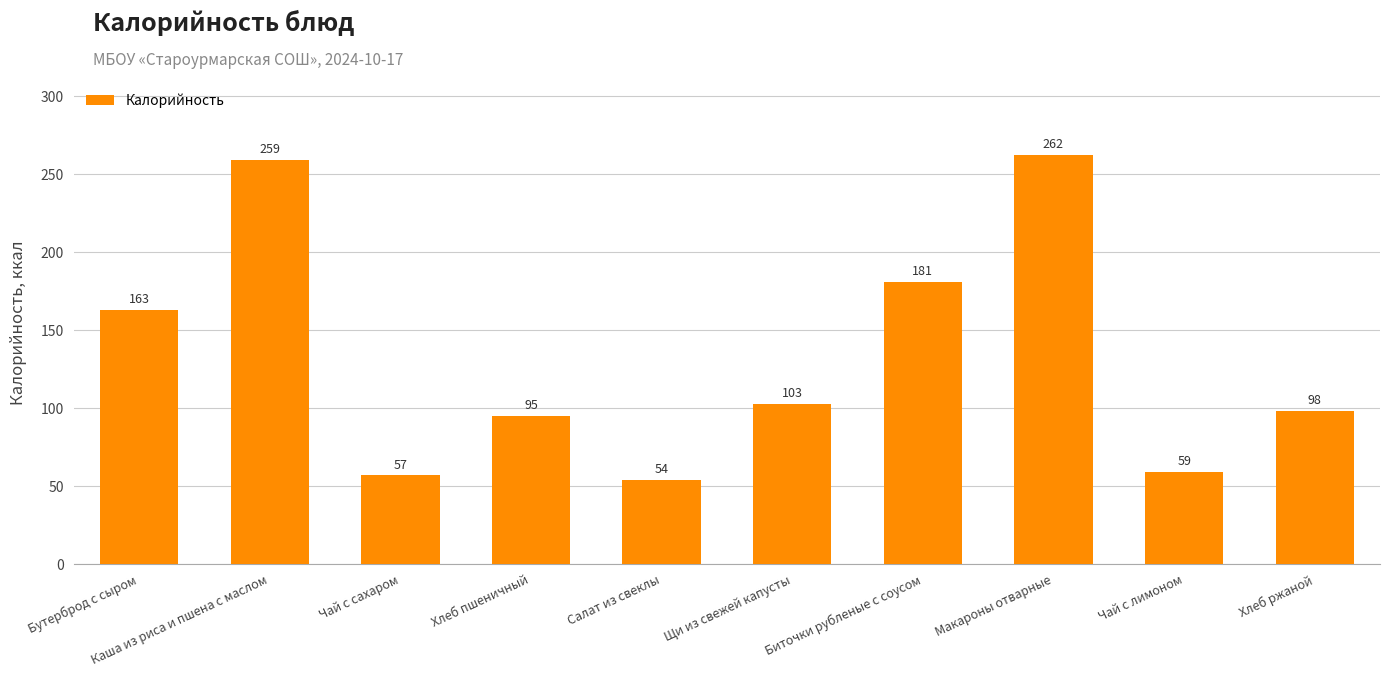

What is the difference between the maximum and second lowest values?

205.6